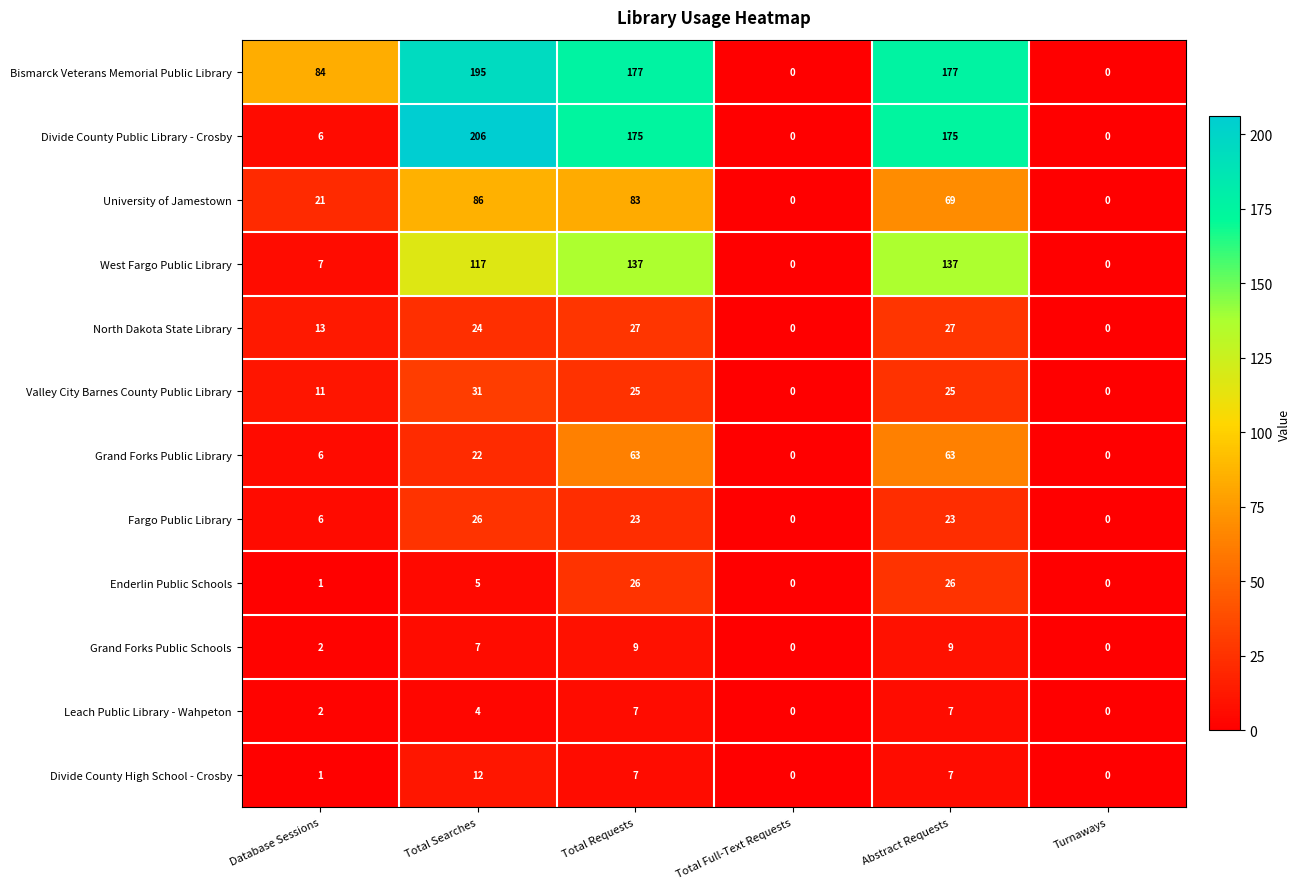

What is the difference between the highest and lowest values at Total Requests?

170